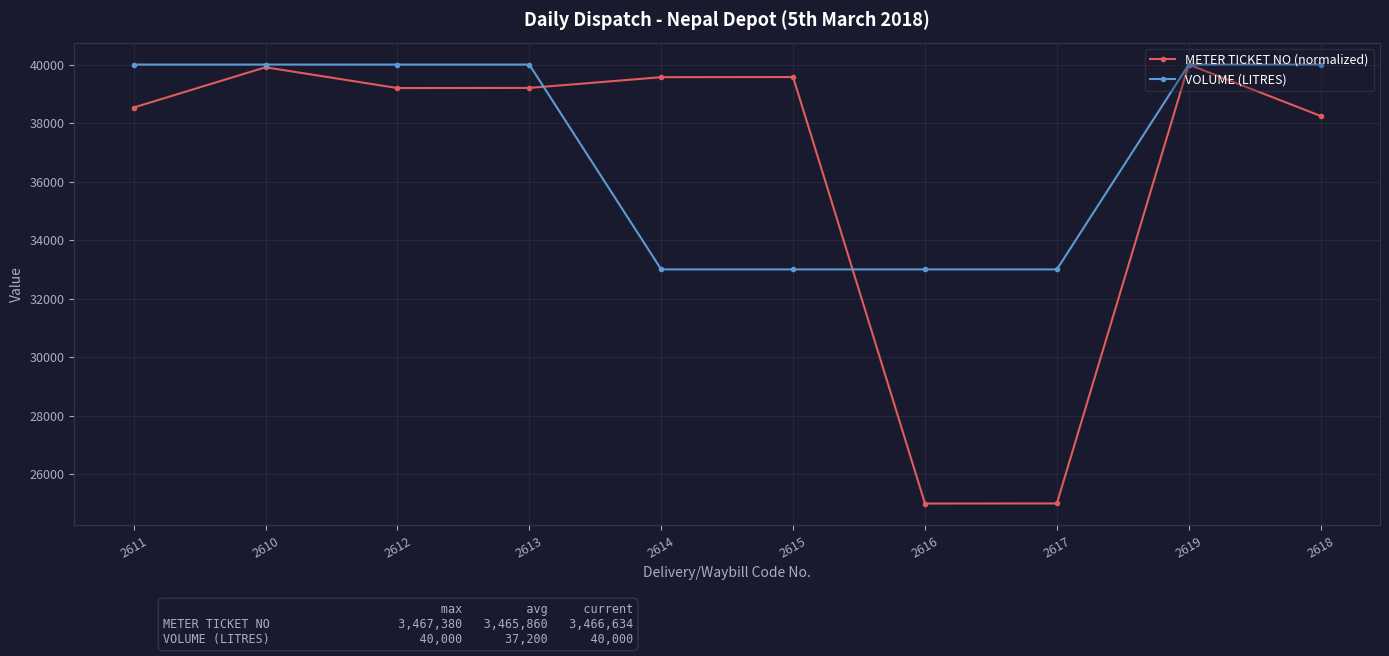

Does the chart display data point markers on the line(s)?

Yes